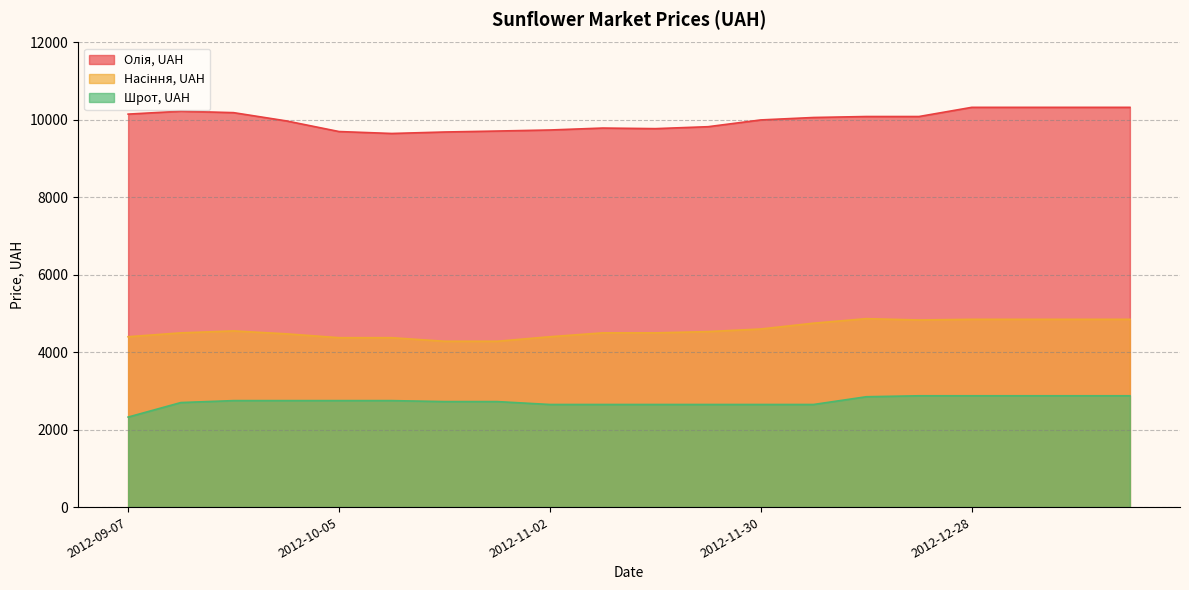

How many interior local peaks does the Олія, UAH series have?

2